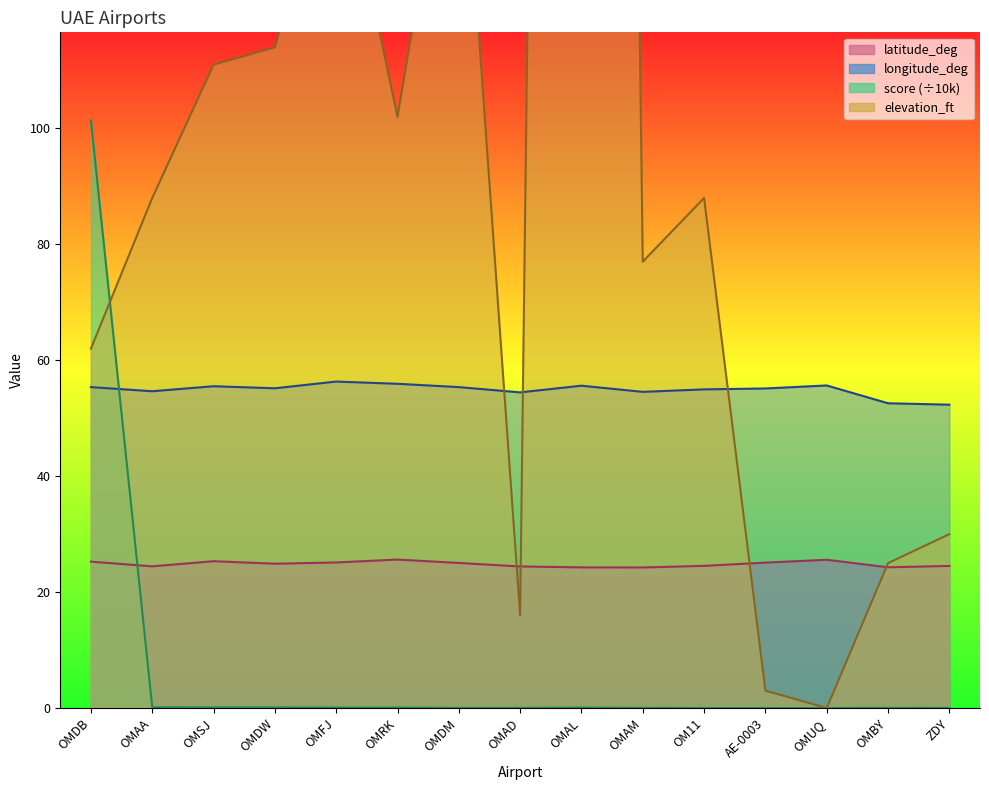

Which series has the largest range (max minus min)?

elevation_ft